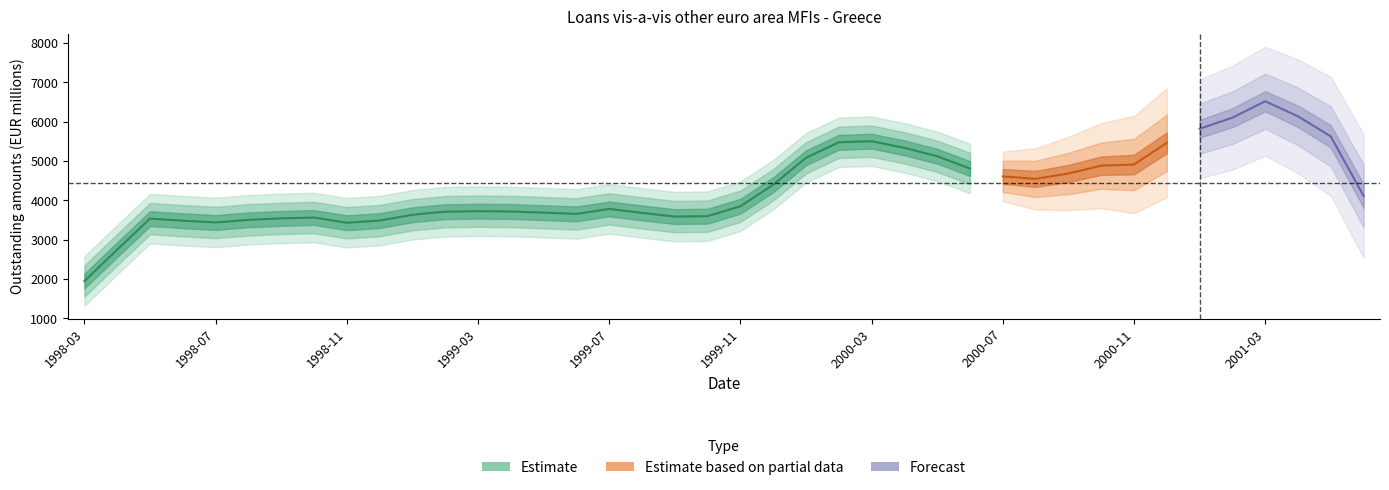

True or false: there are more than 1 points higher than both neighbors.

True